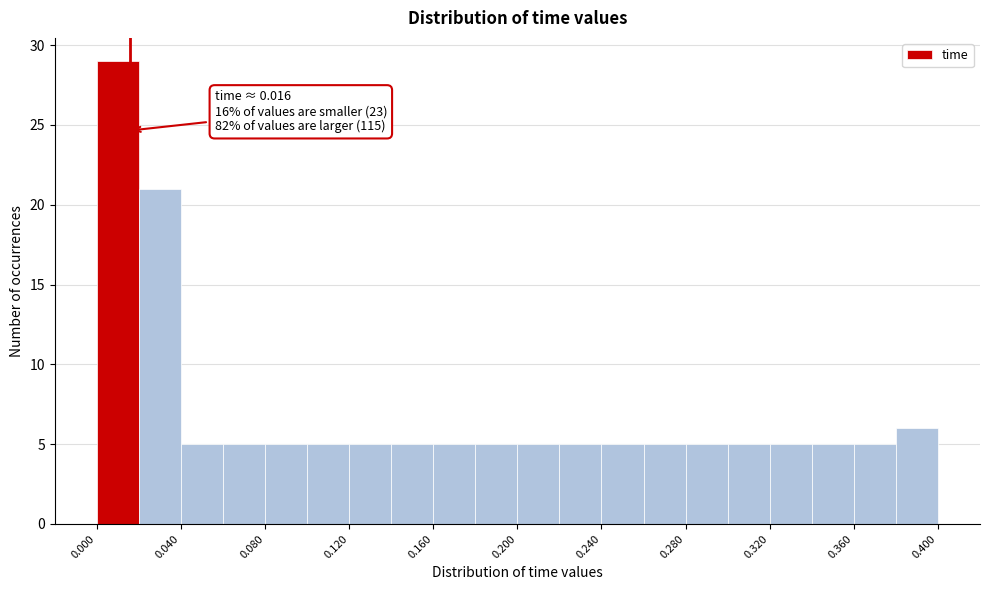

Which range on the x-axis has the tallest bar?

0.00 to 0.02